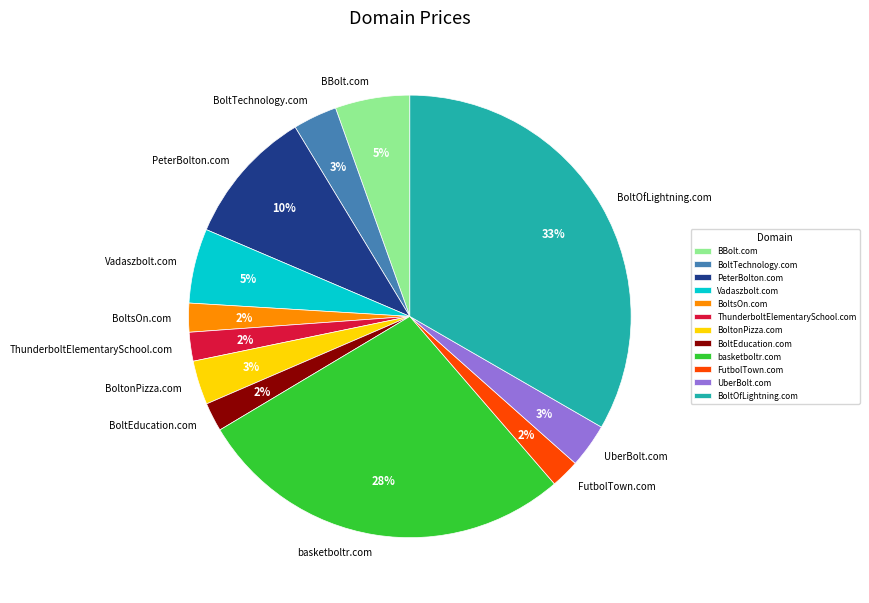

Is it true that BBolt.com is 5% of the pie?

True